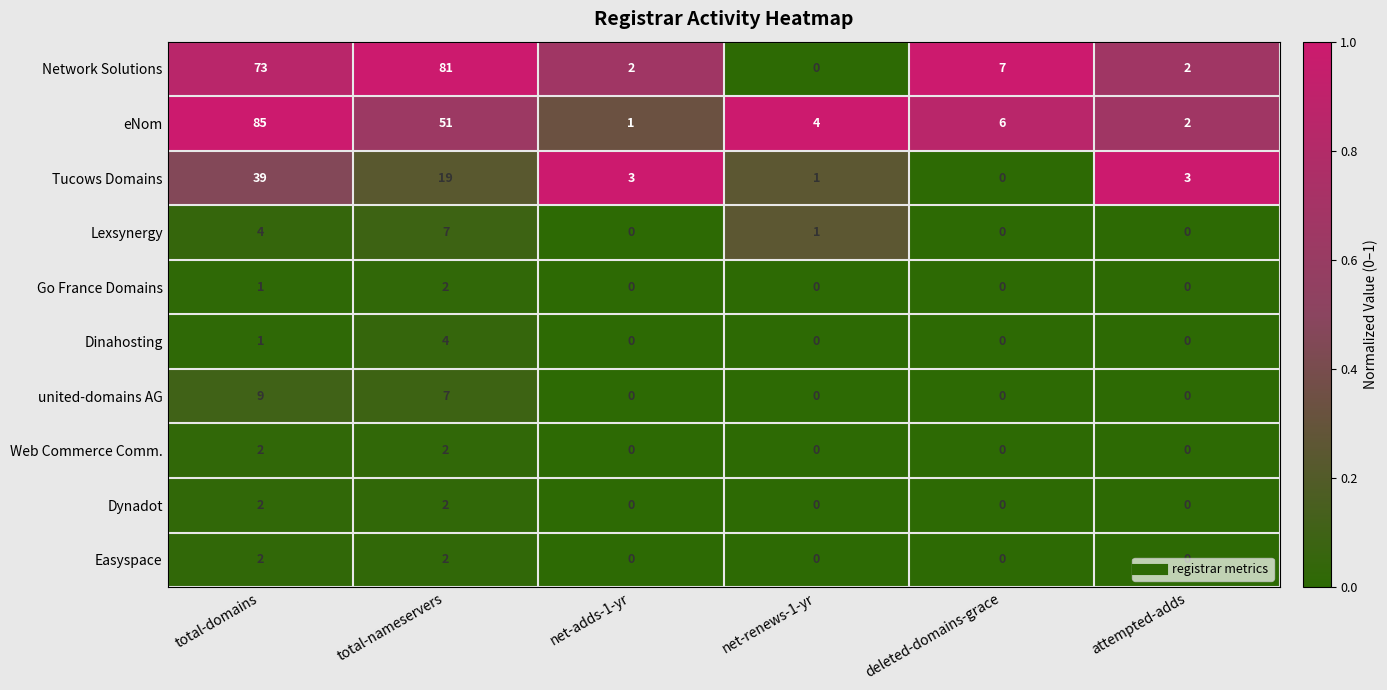

Which series changed the most between net-renews-1-yr and deleted-domains-grace?

Network Solutions